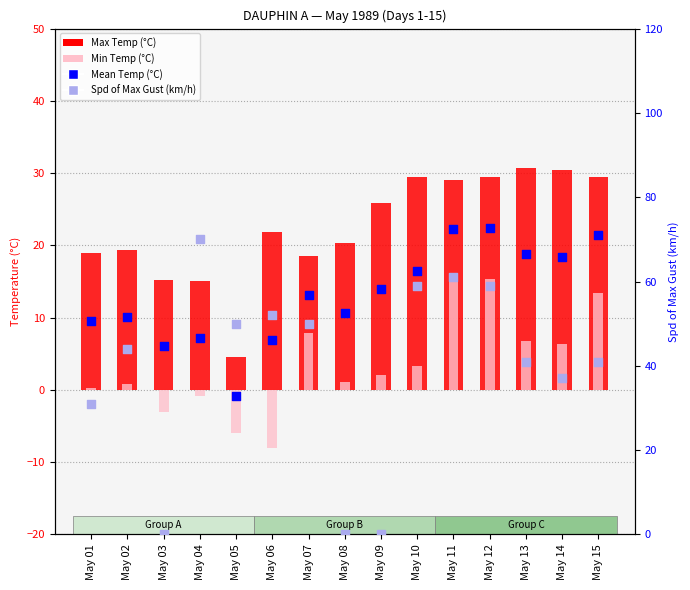

At which category is the sum across all series the highest?

May 11